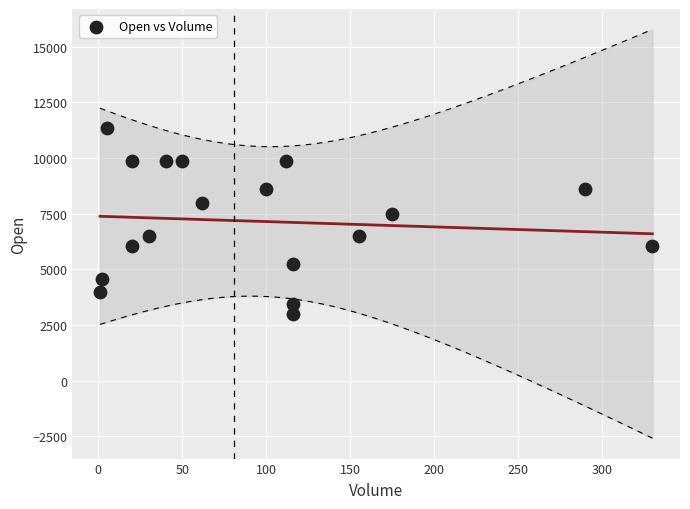

What is the range of X values (max minus min)?

329